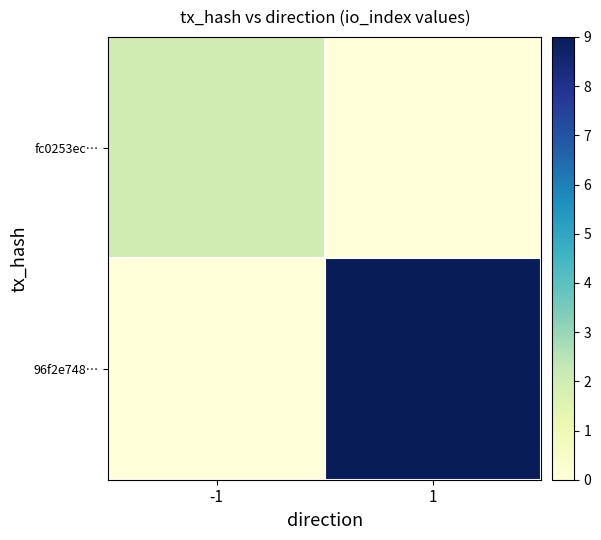

List the series in order of their overall mean, lowest first.

fc0253ec…, 96f2e748…